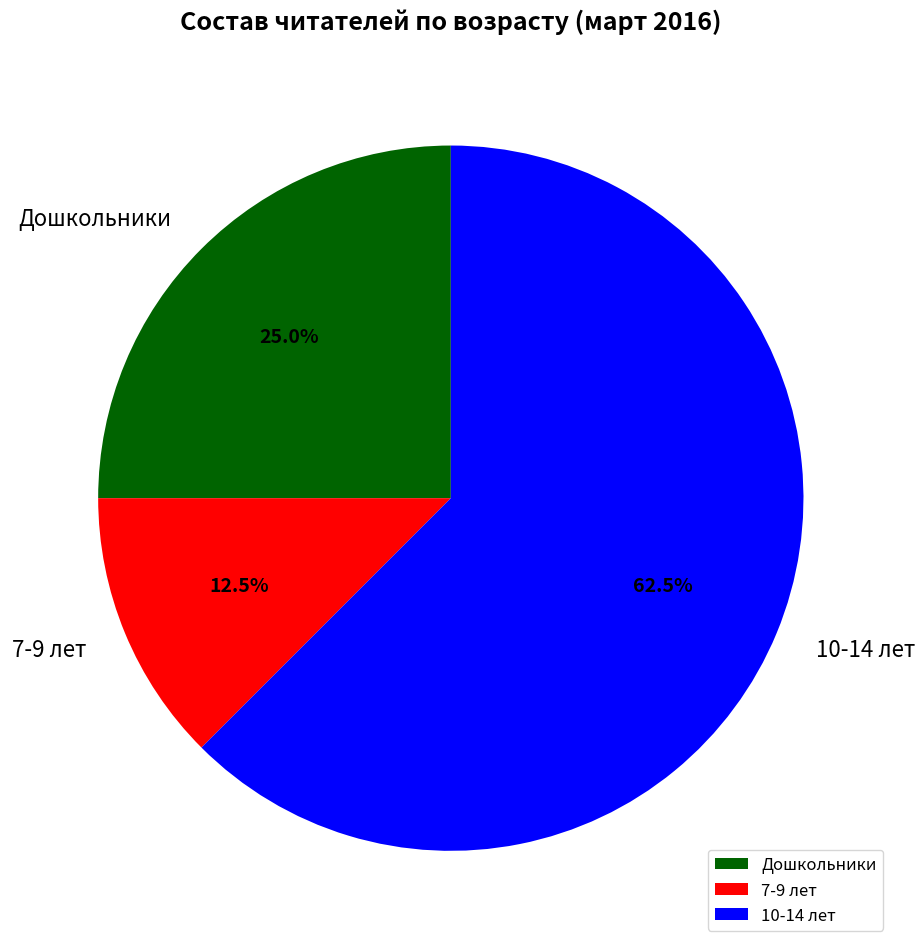

What is the smallest slice in the pie chart?

7-9 лет